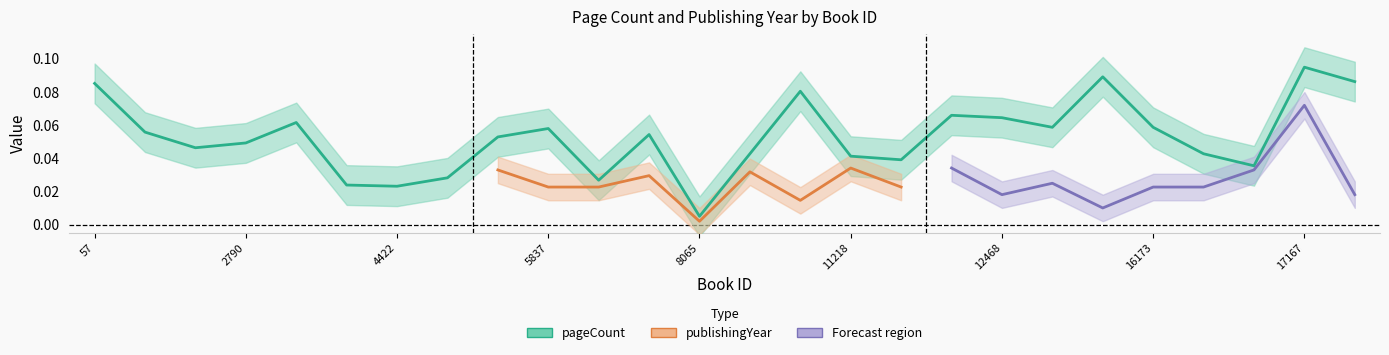

How many points are higher than both their immediate neighbors (excluding endpoints)?

7